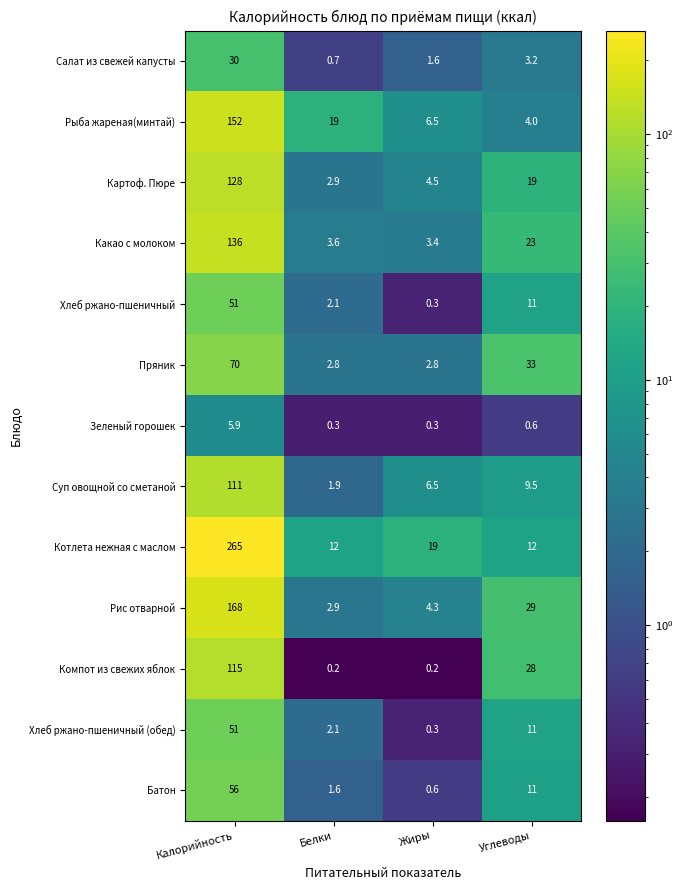

Which category has the highest value across all series?

Калорийность